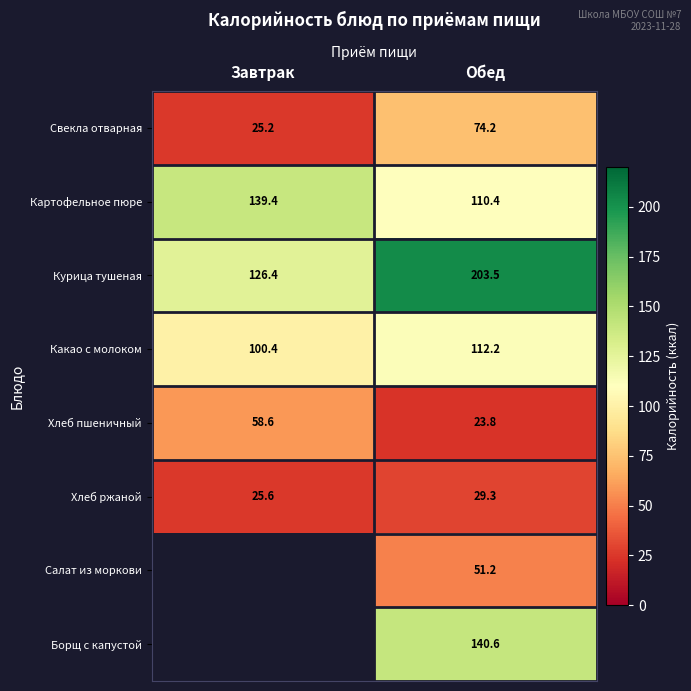

How many series are shown in this chart?

8